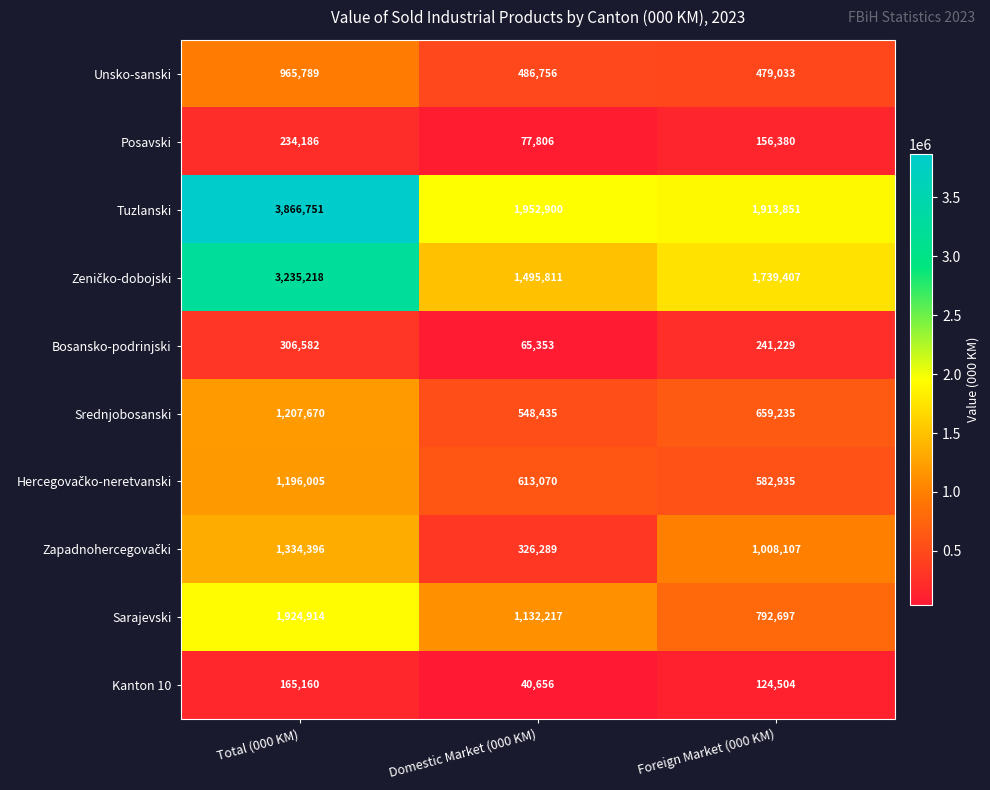

At how many categories does at least one series exceed 237212?

3